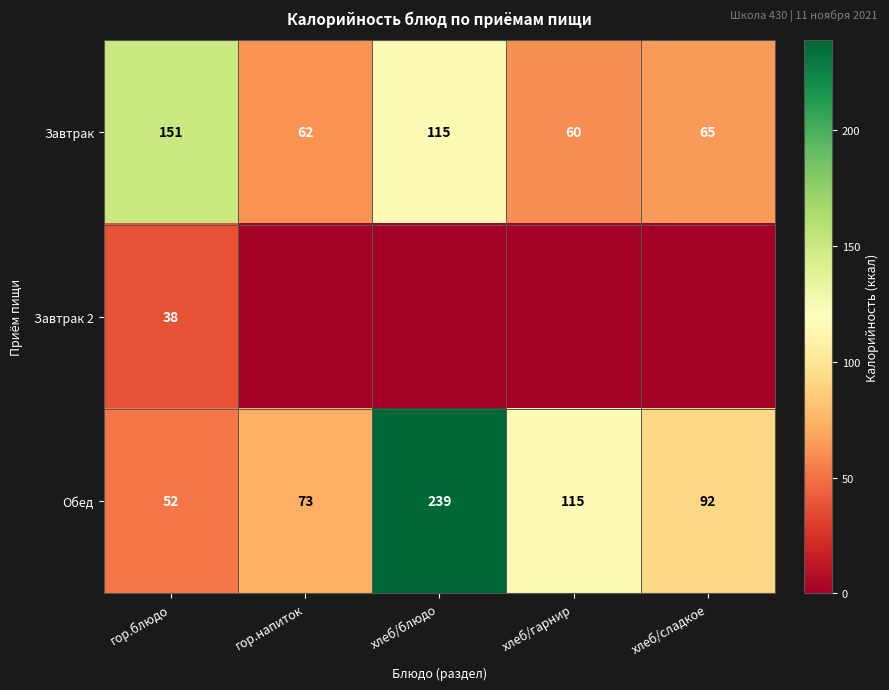

How many values in the Обед series are below 92?

2